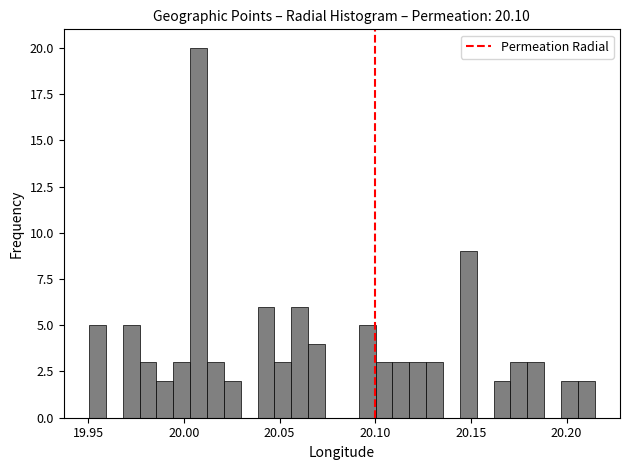

Read against the x-axis, roughly where is the centre of the tallest bar?

20.010